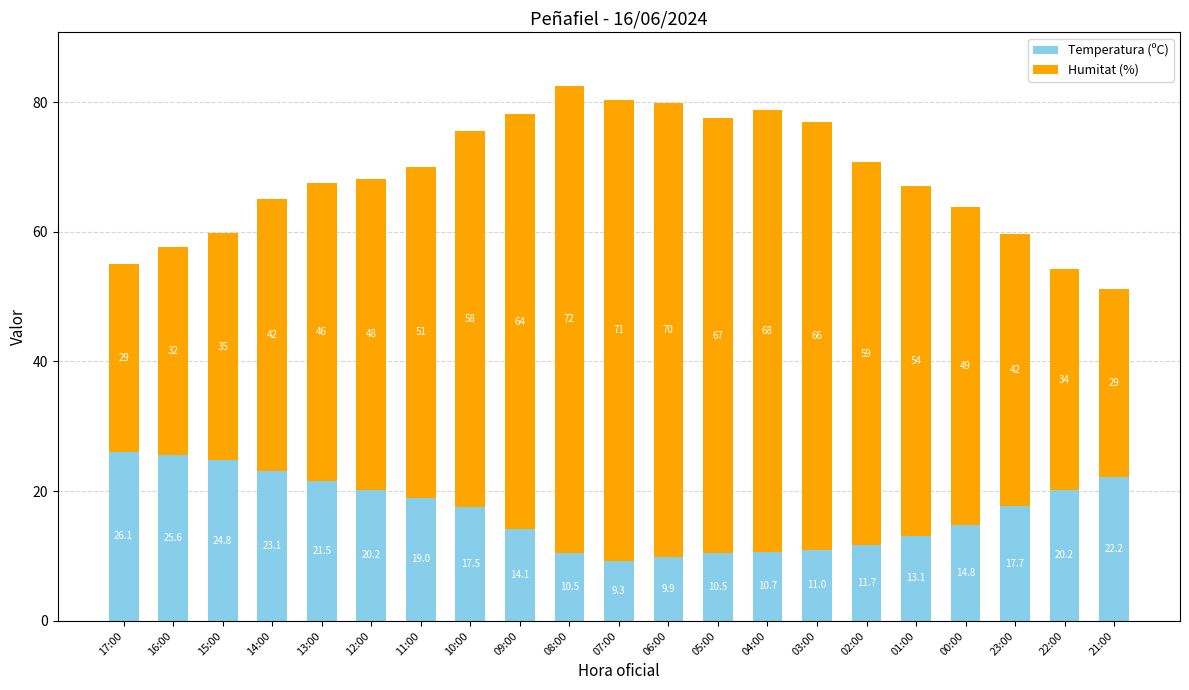

Reading right to left, what are the values for Temperatura (ºC)?

22.2	20.2	17.7	14.8	13.1	11.7	11.0	10.7	10.5	9.9	9.3	10.5	14.1	17.5	19.0	20.2	21.5	23.1	24.8	25.6	26.1